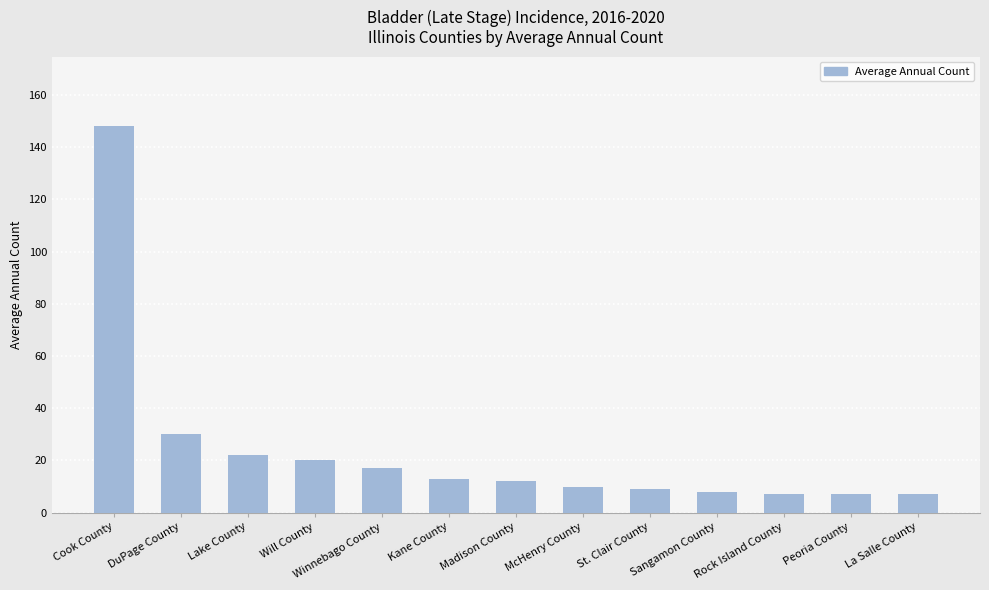

How many distinct data groups are displayed?

1